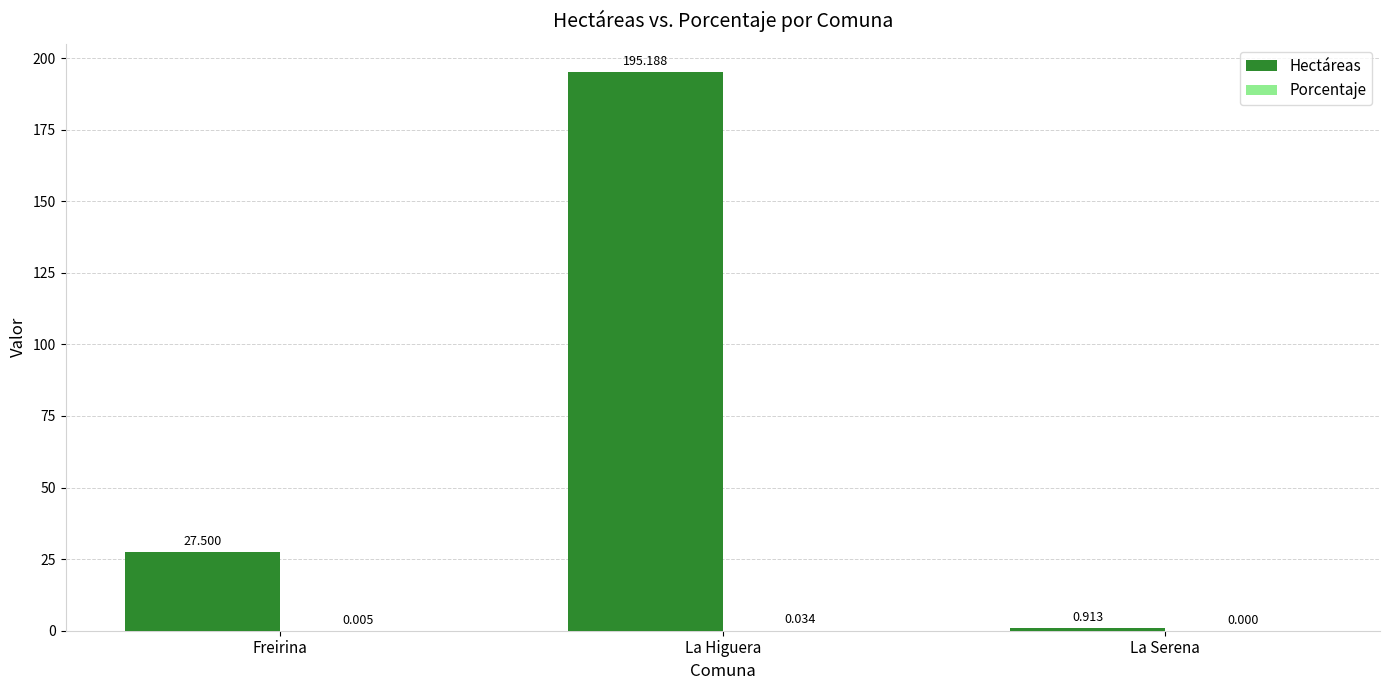

The value of Hectáreas at Freirina is 27.5. True or false?

True